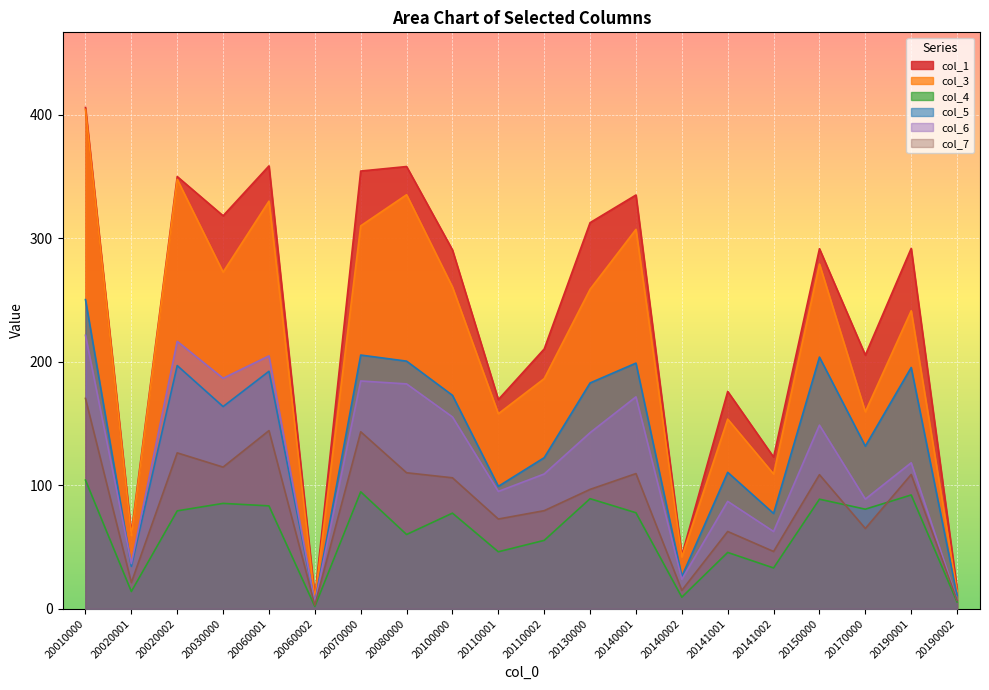

What is the lowest value of the col_1 series?

9.3